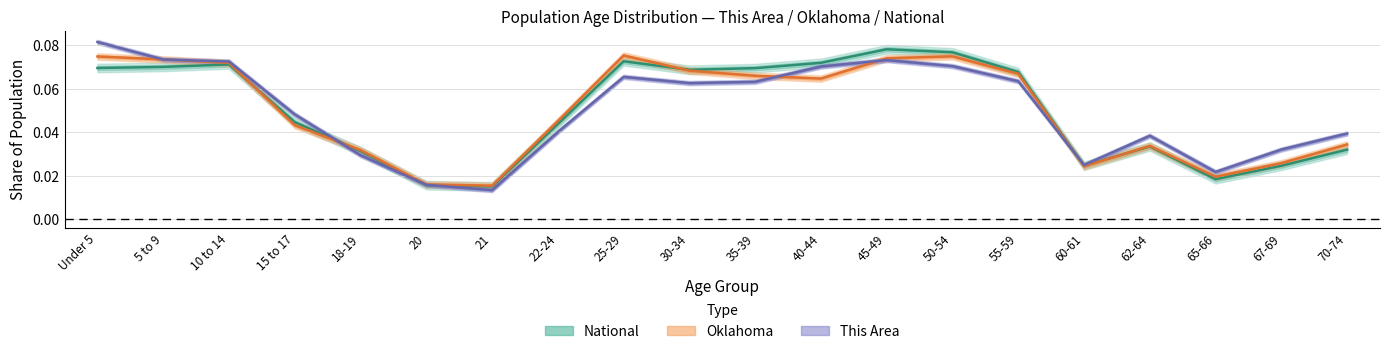

Which has a higher value, 35-39 or 21?

35-39